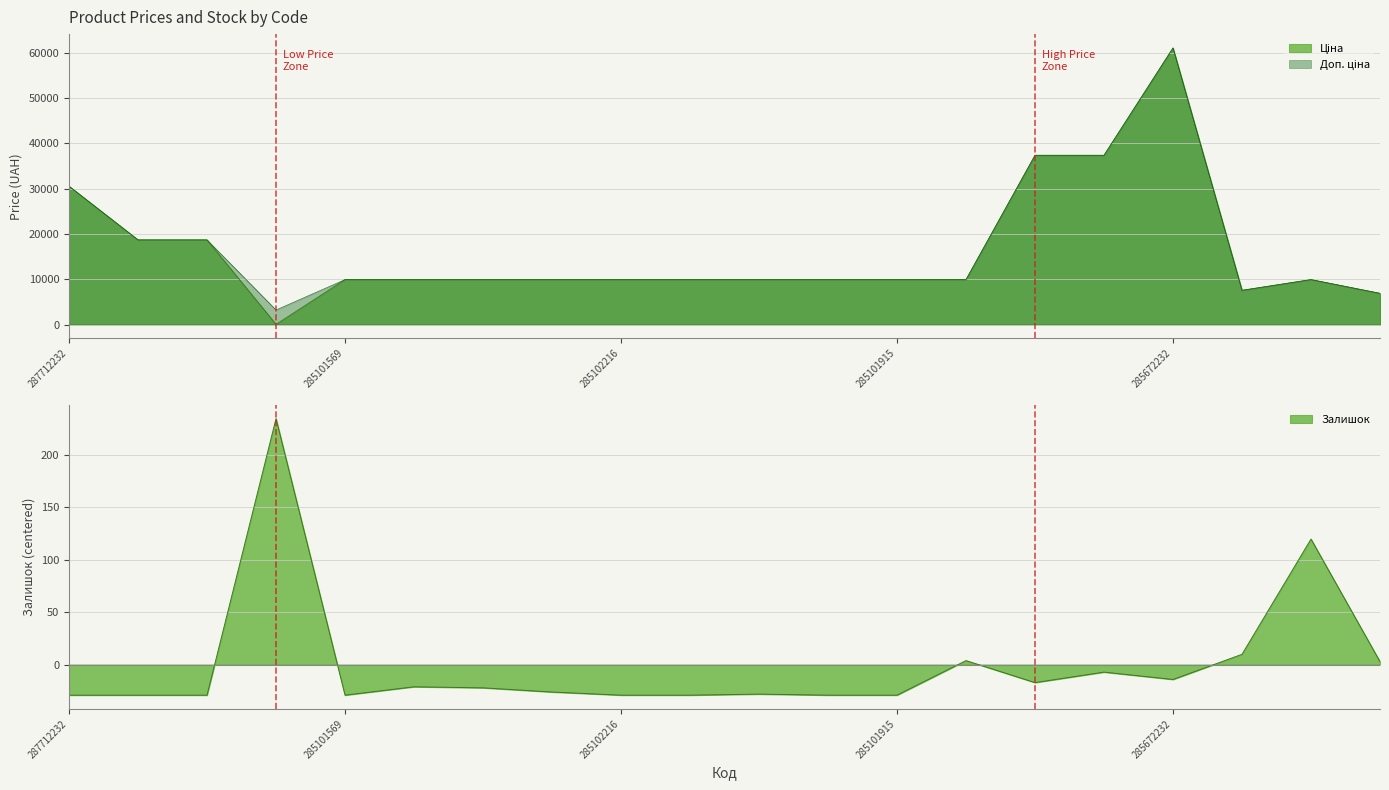

True or false: Доп. ціна has more than 0 points higher than both neighbors.

True